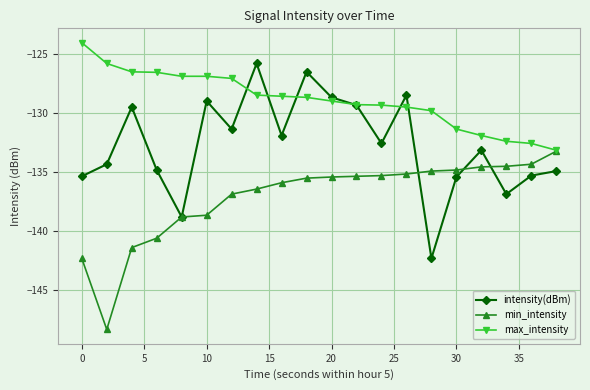

Which series has the largest total across all categories?

max_intensity